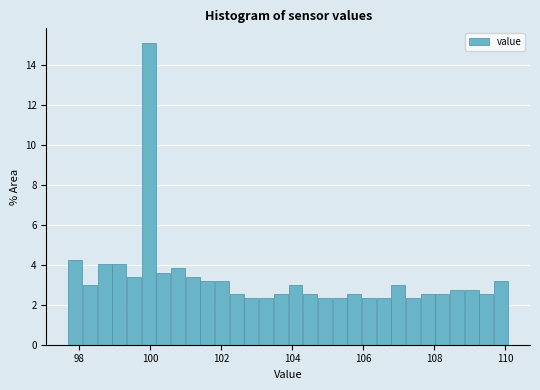

Around what value on the x-axis is the tallest bar? Give the approximate position of its centre, as read against the axis.

100.0